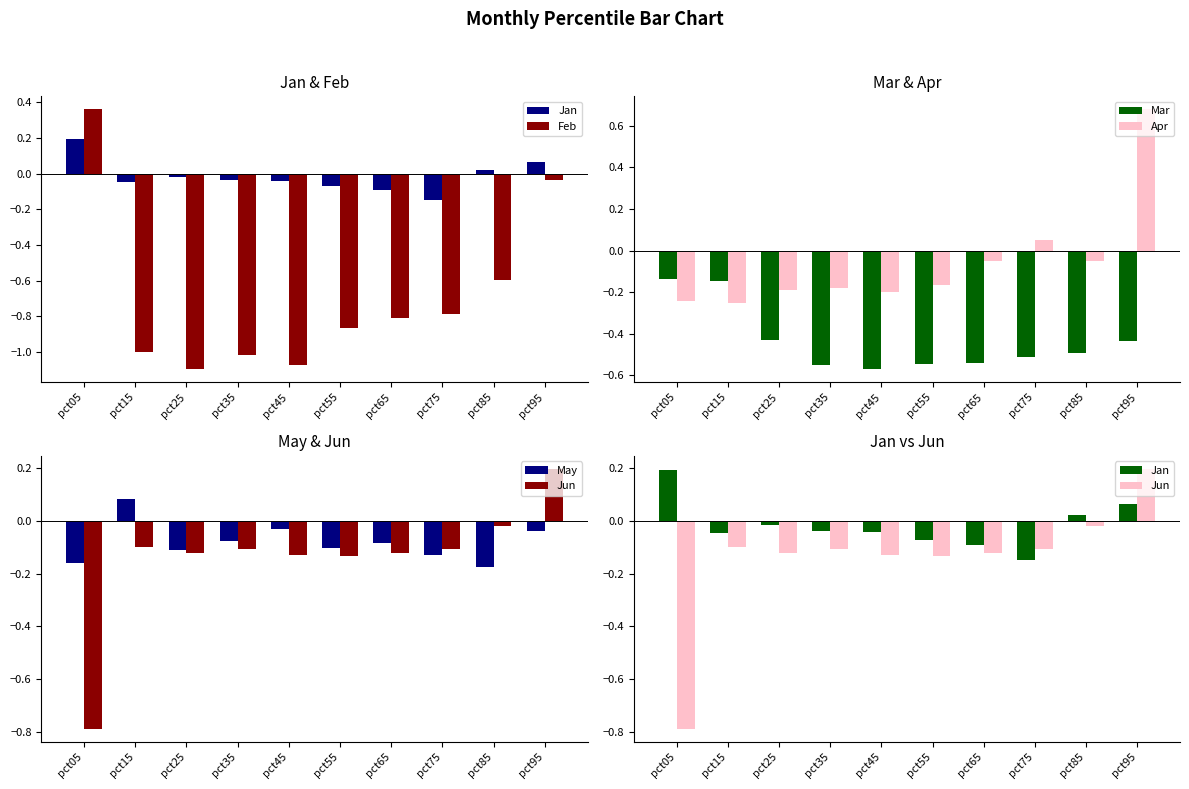

Reading left to right, transcribe all the data shown in this chart.

Jan: 0.2	-0.0	-0.0	-0.0	-0.0	-0.1	-0.1	-0.1	0.0	0.1
Feb: 0.4	-1.0	-1.1	-1.0	-1.1	-0.9	-0.8	-0.8	-0.6	-0.0
Mar: -0.1	-0.1	-0.4	-0.6	-0.6	-0.5	-0.5	-0.5	-0.5	-0.4
Apr: -0.2	-0.2	-0.2	-0.2	-0.2	-0.2	-0.1	0.0	-0.1	0.7
May: -0.2	0.1	-0.1	-0.1	-0.0	-0.1	-0.1	-0.1	-0.2	-0.0
Jun: -0.8	-0.1	-0.1	-0.1	-0.1	-0.1	-0.1	-0.1	-0.0	0.2